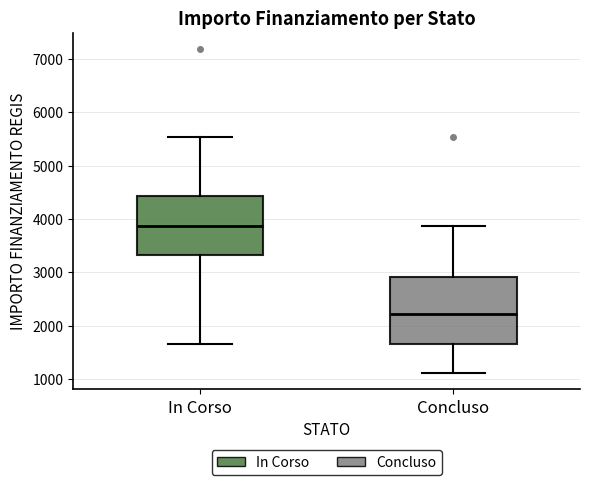

Where is the lower edge of the box for In Corso on the y-axis? The values are not printed on the chart, so give them approximately, as read against the axis.

3300